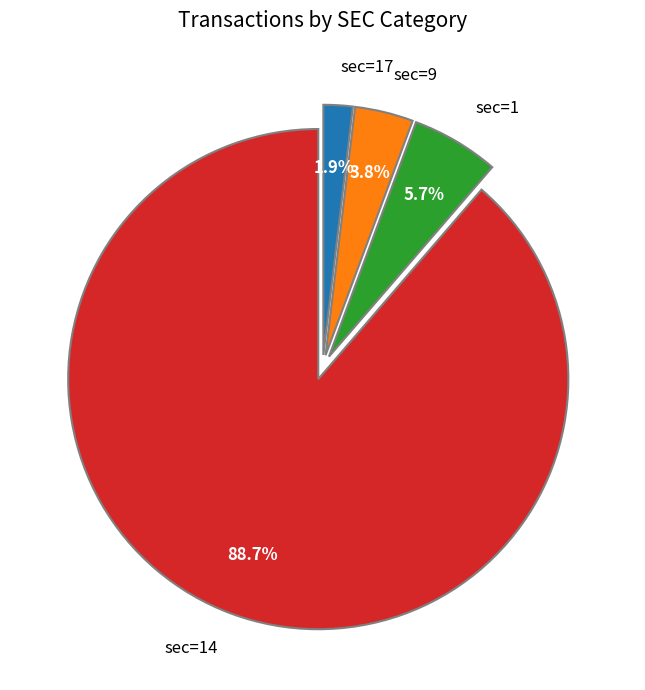

Rank the categories by value from highest to lowest.

sec=14, sec=1, sec=9, sec=17